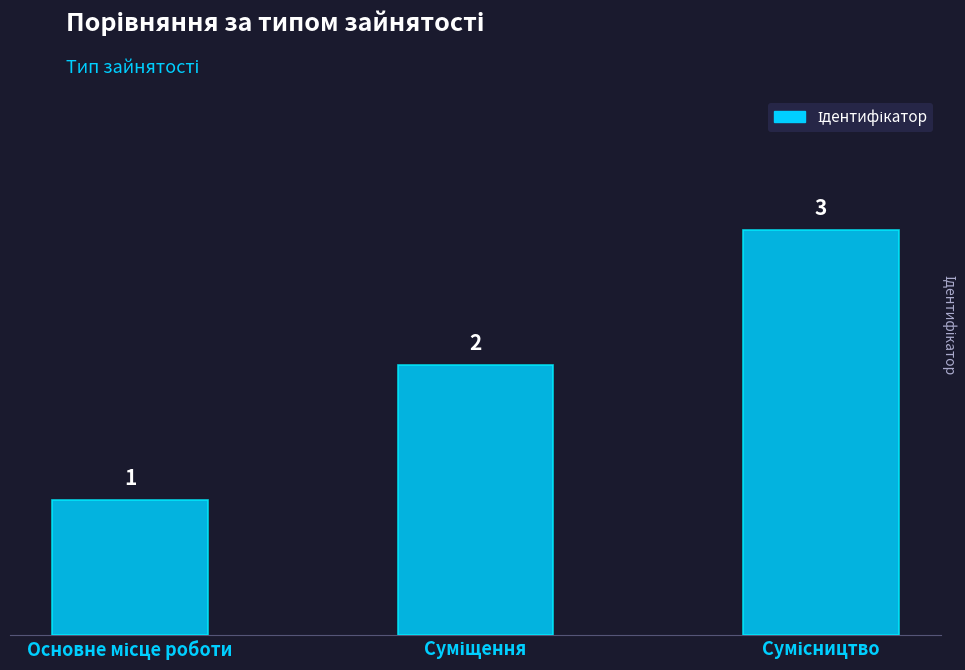

What is the maximum value shown in the chart?

3